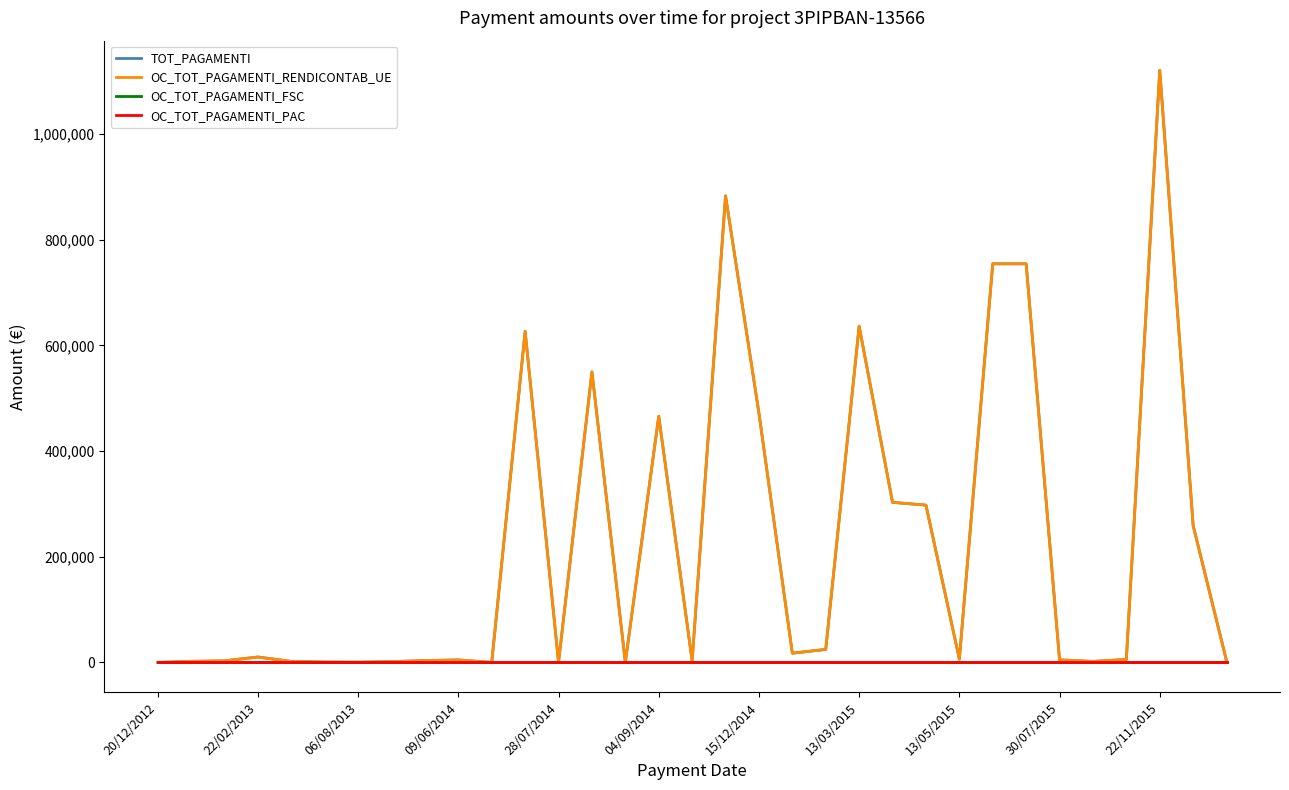

Does the chart display data point markers on the line(s)?

No